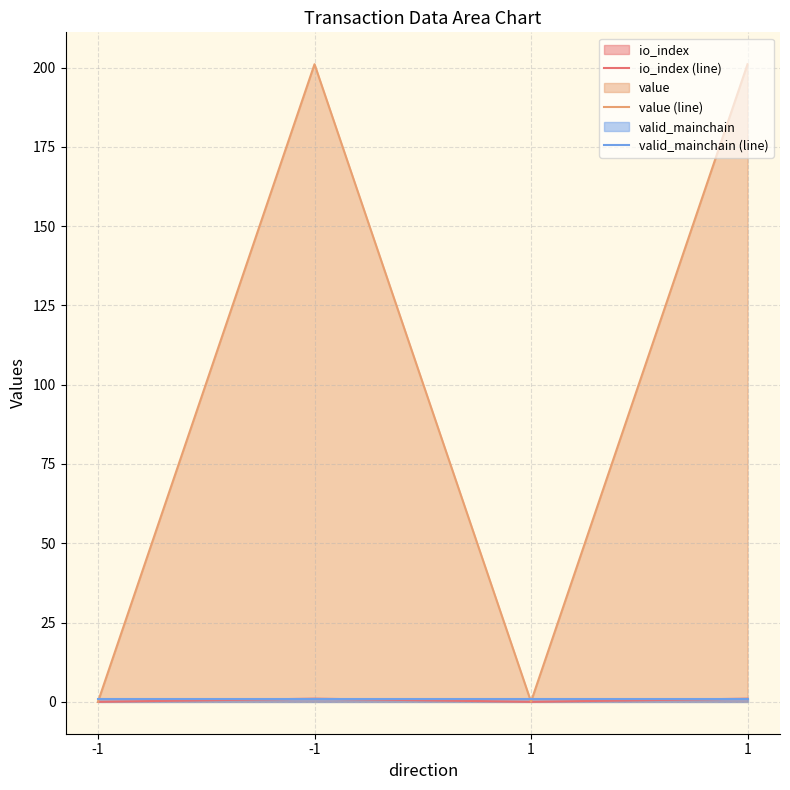

What is the sum of the valid_mainchain (line) values at -1 and 1?

2.0